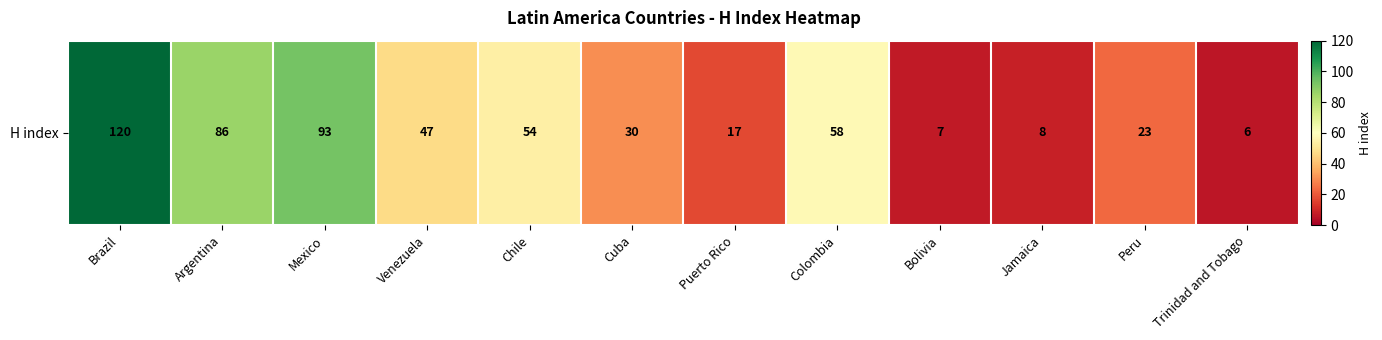

Reading right to left, list all the values displayed in this chart.

6	23	8	7	58	17	30	54	47	93	86	120